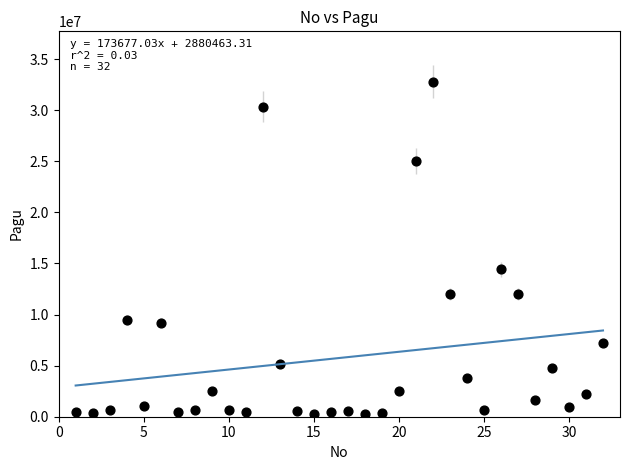

What Y value in the scatter plot is closest to 16517500?

14430000